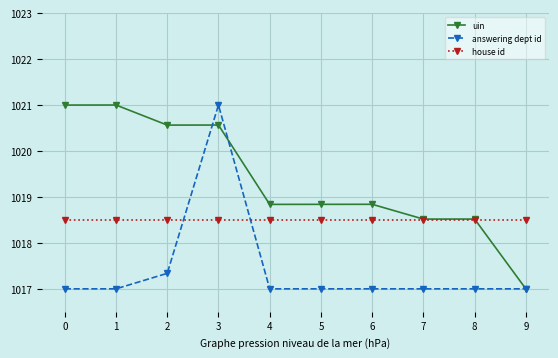

What is the spread (max minus min) of values at 8?

1.5